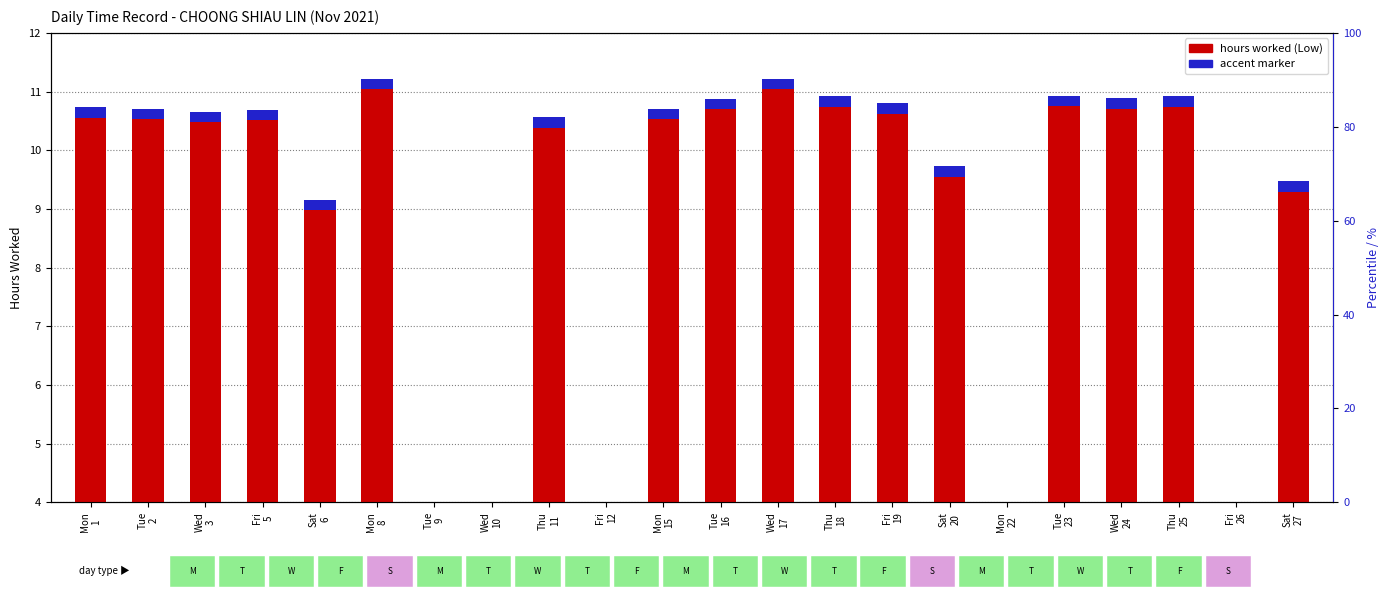

Reading left to right, extract all data points from this chart.

Mon
1=10.6	Tue
2=10.6	Wed
3=10.6	Fri
5=10.6	Sat
6=9.1	Mon
8=11.1	Tue
9=0.0	Wed
10=0.0	Thu
11=10.5	Fri
12=0.0	Mon
15=10.6	Tue
16=10.8	Wed
17=11.1	Thu
18=10.8	Fri
19=10.7	Sat
20=9.6	Mon
22=0.0	Tue
23=10.8	Wed
24=10.8	Thu
25=10.8	Fri
26=0.0	Sat
27=9.4